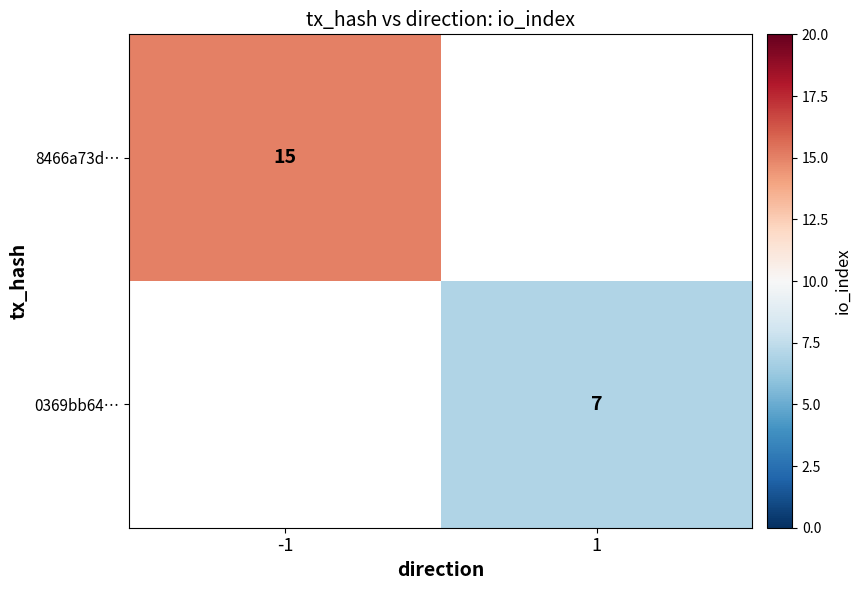

True or false: 8466a73d… has a value of 15 at -1.

True